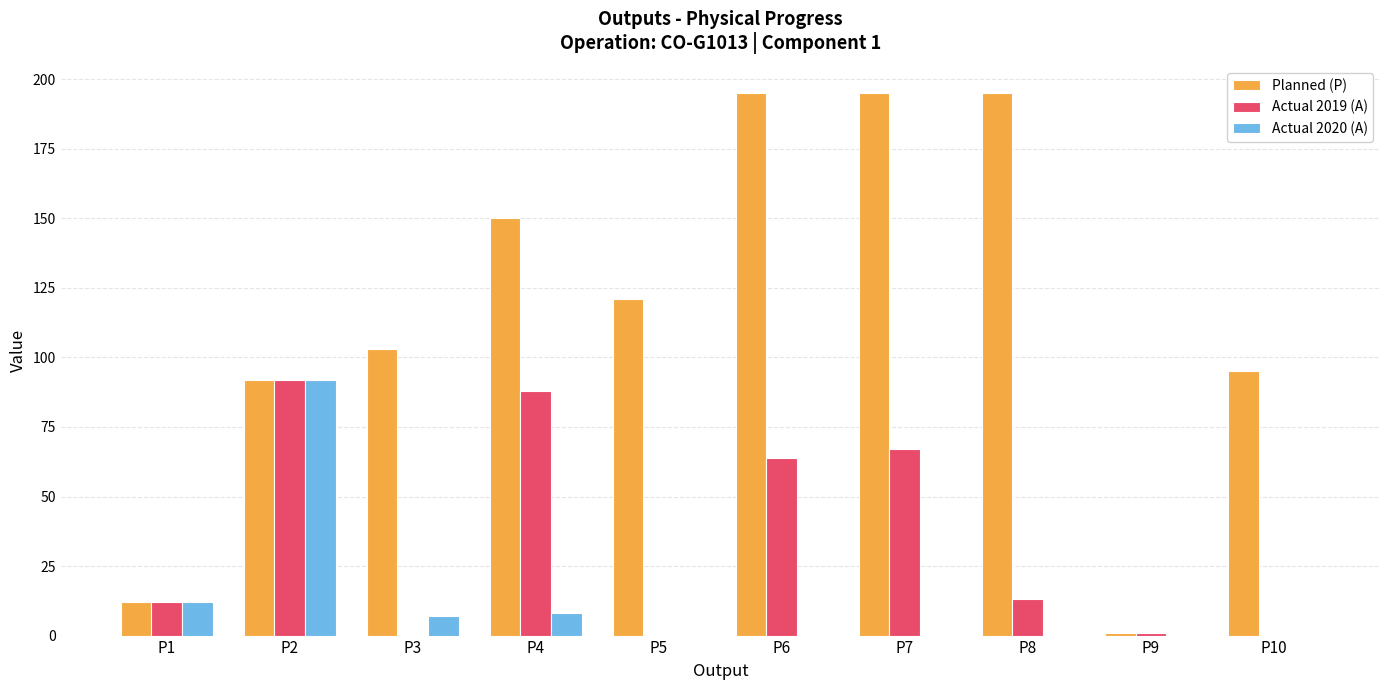

Are the bars horizontal?

No